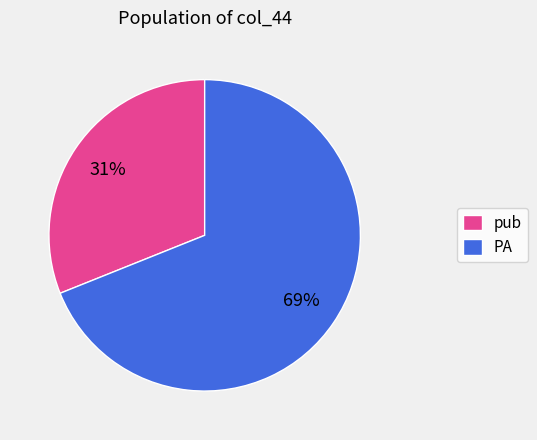

What is the ratio of the value at PA to the value at pub?

2.2